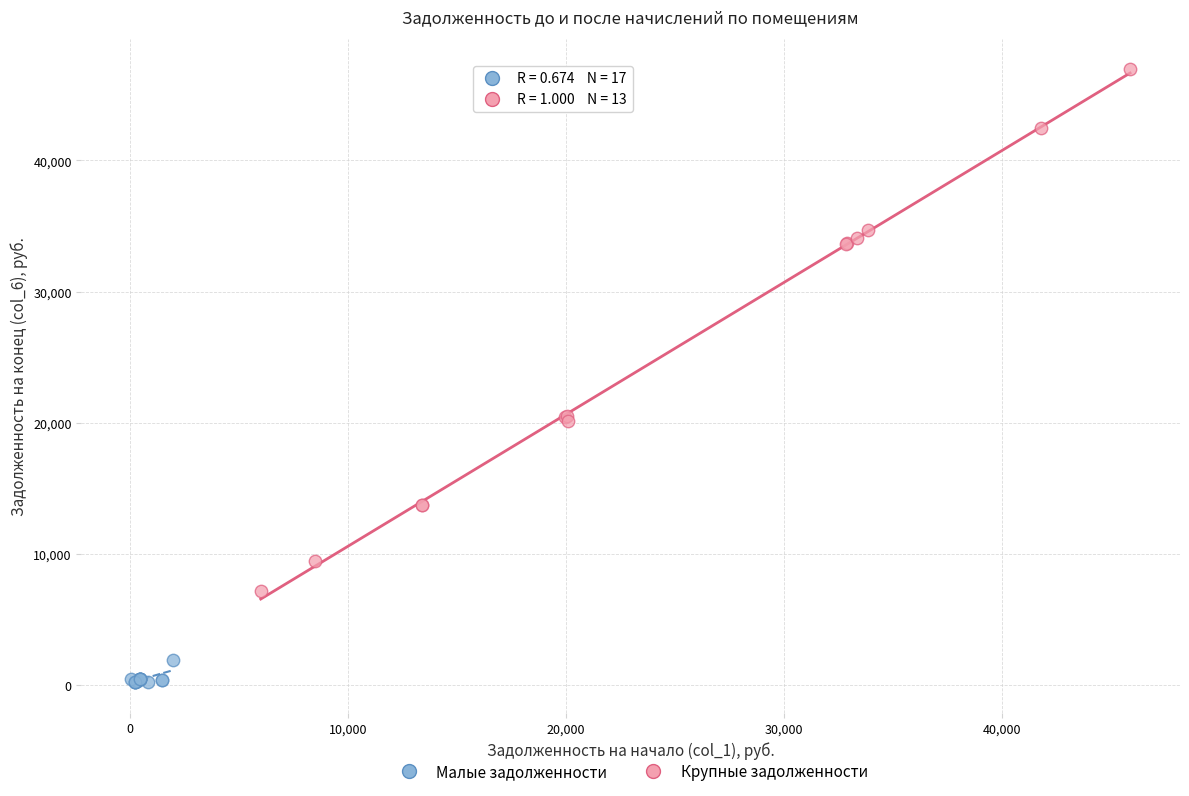

Which series contains the lowest Y value?

Малые задолженности